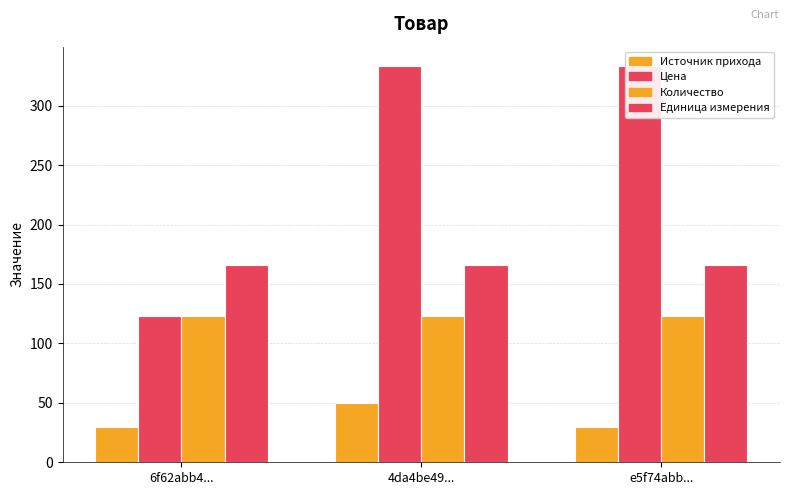

Rank the categories by Источник прихода value from highest to lowest.

4da4be49..., 6f62abb4..., e5f74abb...